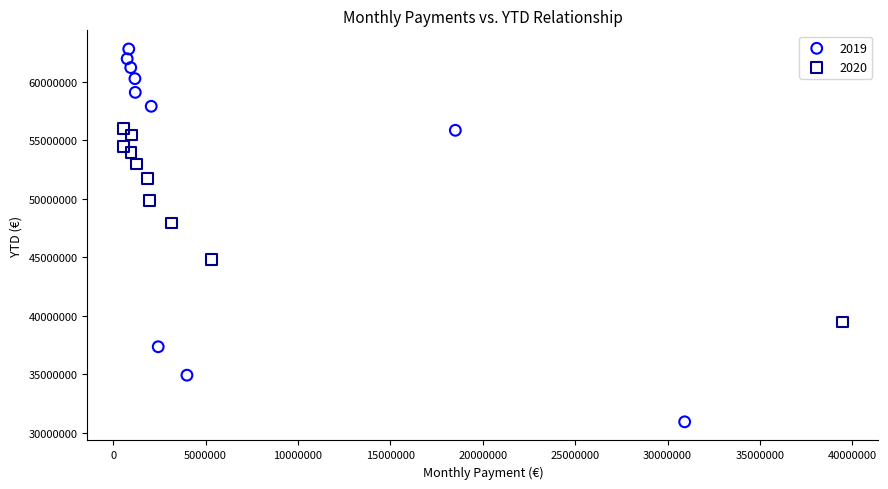

Which series has the widest spread of Y values?

2019